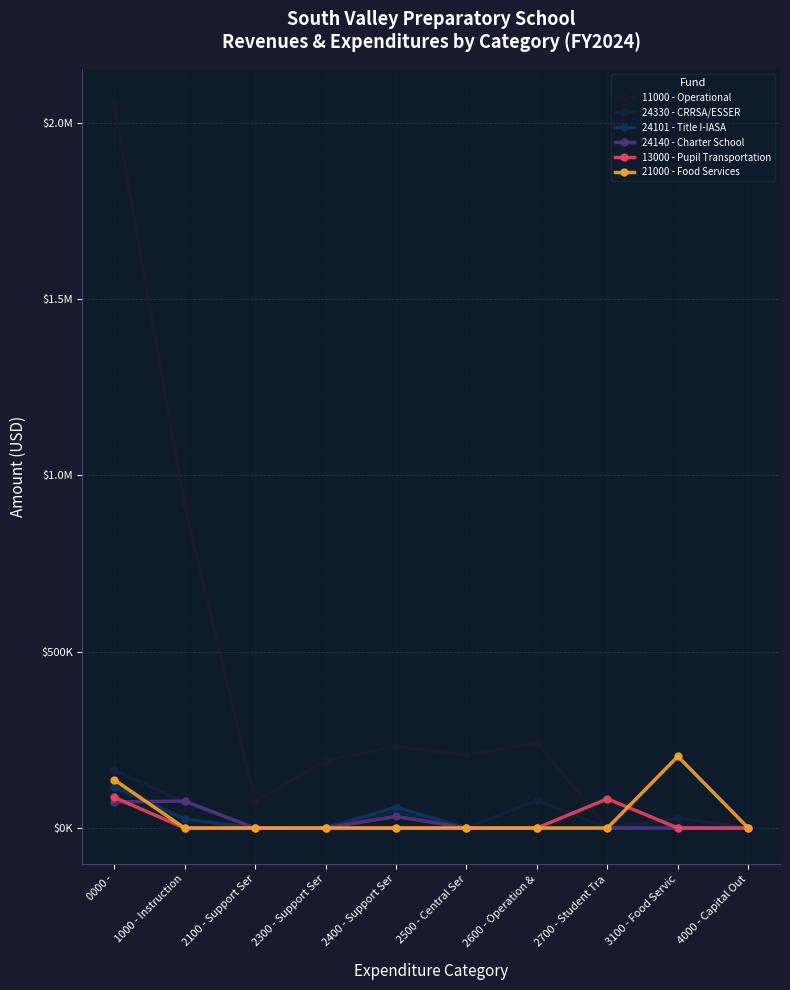

True or false: 21000 - Food Services and 24330 - CRRSA/ESSER intersect in this chart.

False